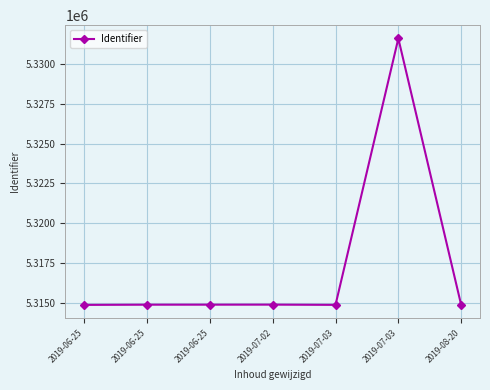

How many data points does each series have?

7